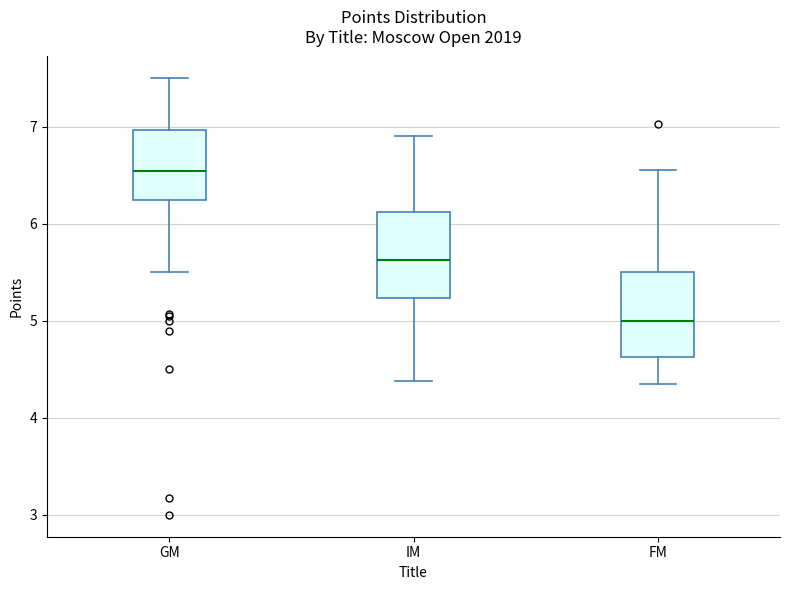

Reading left to right, read every box against the y-axis: the position of its median line, the range the box covers, and the ends of its whiskers. The values are not printed on the chart, so give them approximately, as read against the axis.

GM: median 6.5, box 6.3 to 7.0, whiskers 5.5 to 7.5
IM: median 5.6, box 5.2 to 6.1, whiskers 4.4 to 6.9
FM: median 5.0, box 4.6 to 5.5, whiskers 4.4 to 6.6